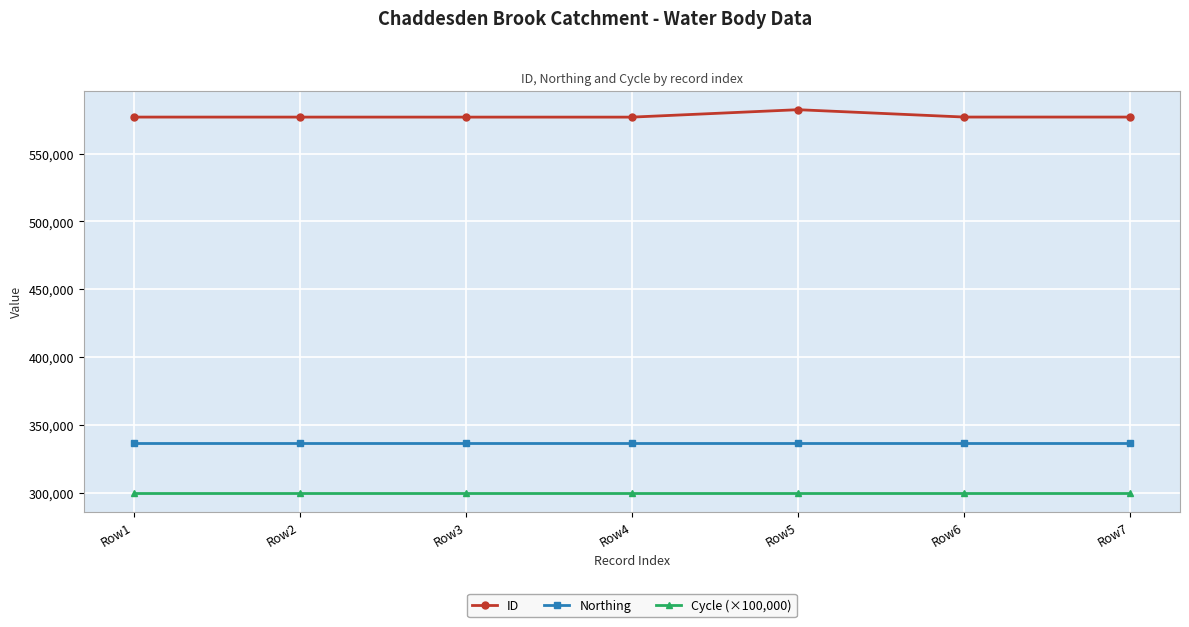

At which label does ID reach its peak?

Row5